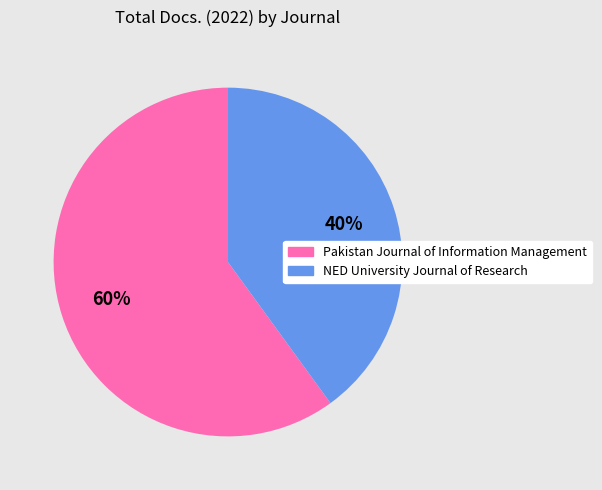

Between NED University Journal of Research and Pakistan Journal of Information Management, which is larger?

Pakistan Journal of Information Management